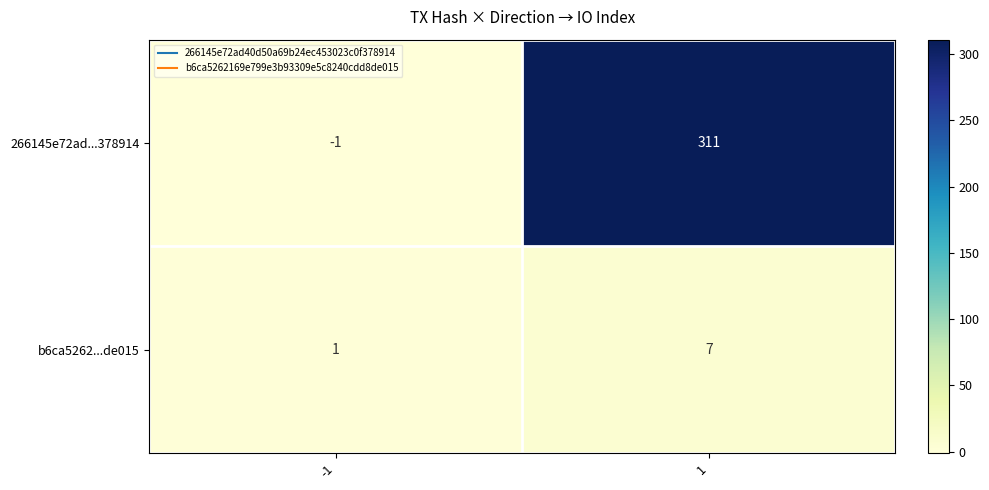

Which series has the widest spread of values?

266145e72ad...378914